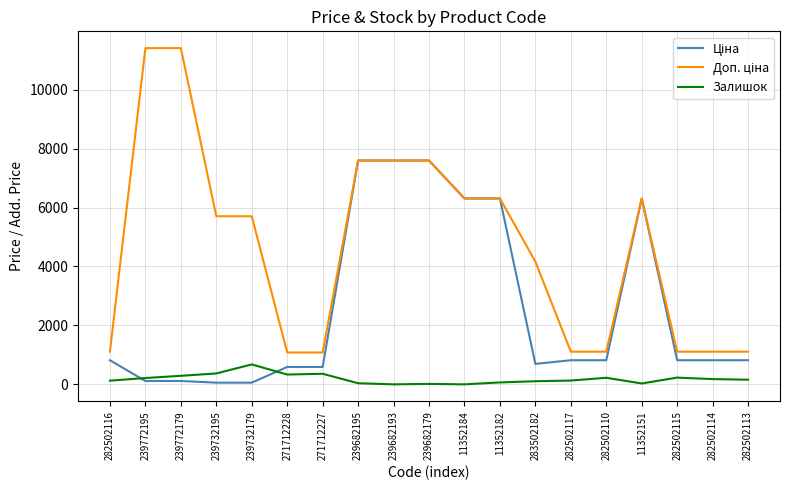

What is the highest value of the Залишок series?

676.0